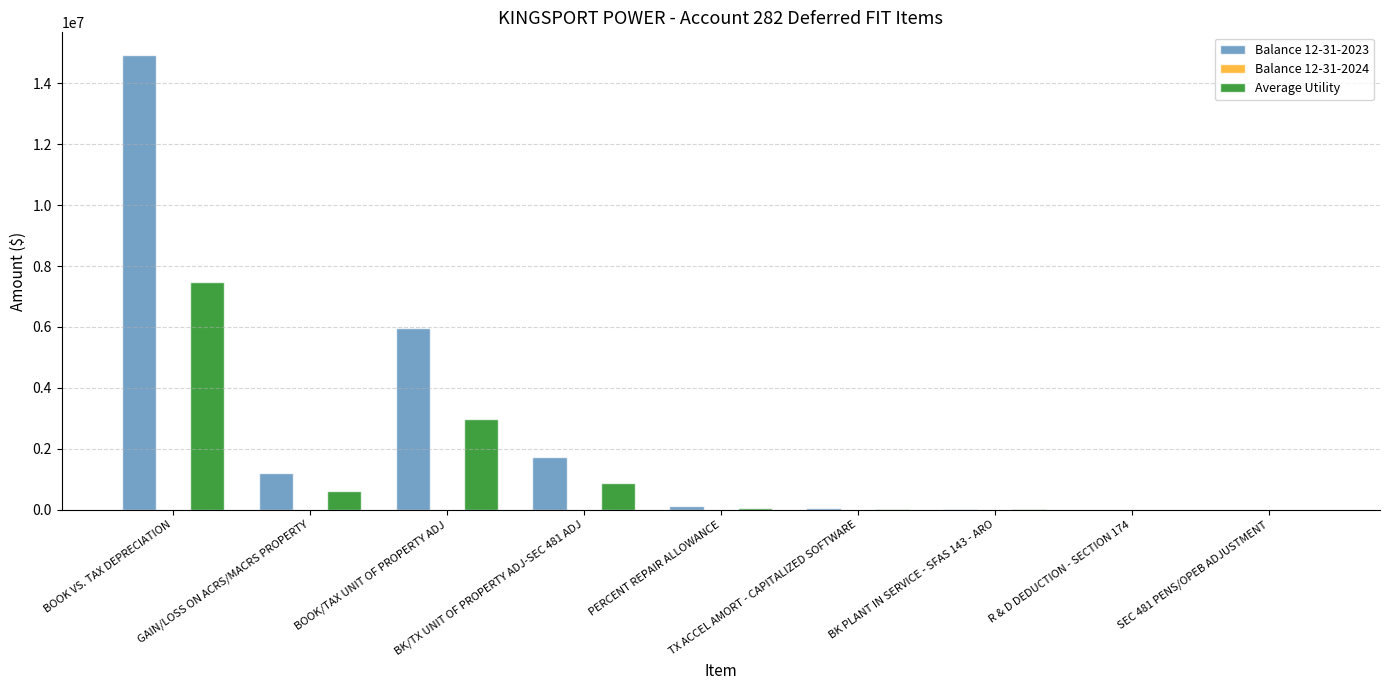

What is the highest value of the Balance 12-31-2023 series?

14927167.9